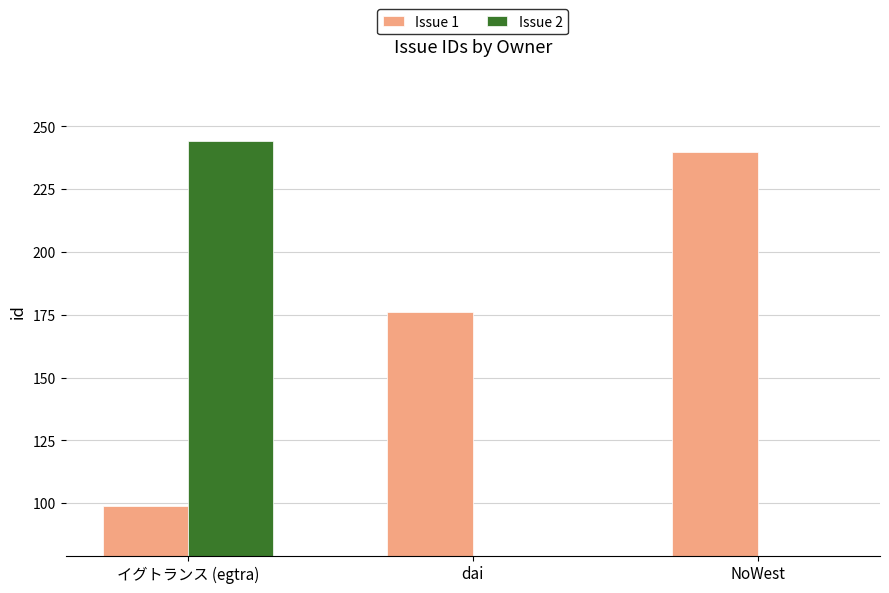

What position from the left is NoWest?

3